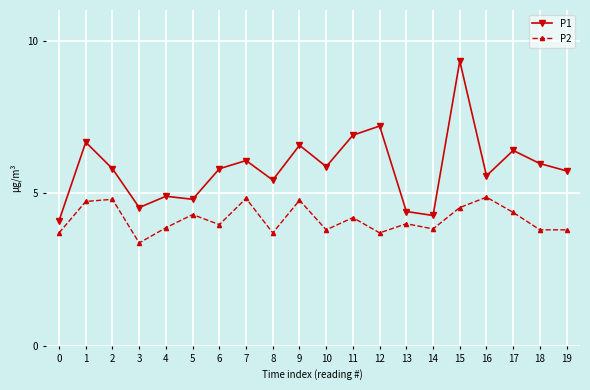

What is the minimum value shown in the chart?

3.4